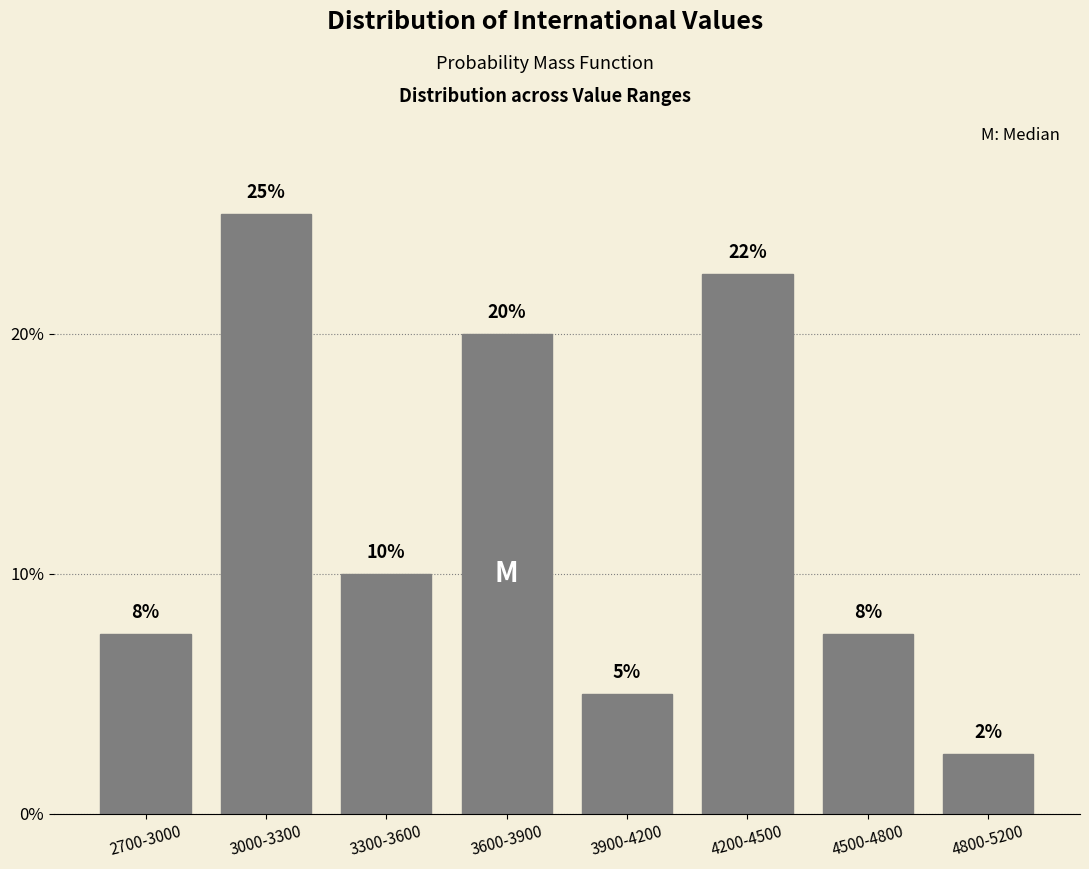

Between 3000-3300 and 3300-3600, which is larger?

3000-3300